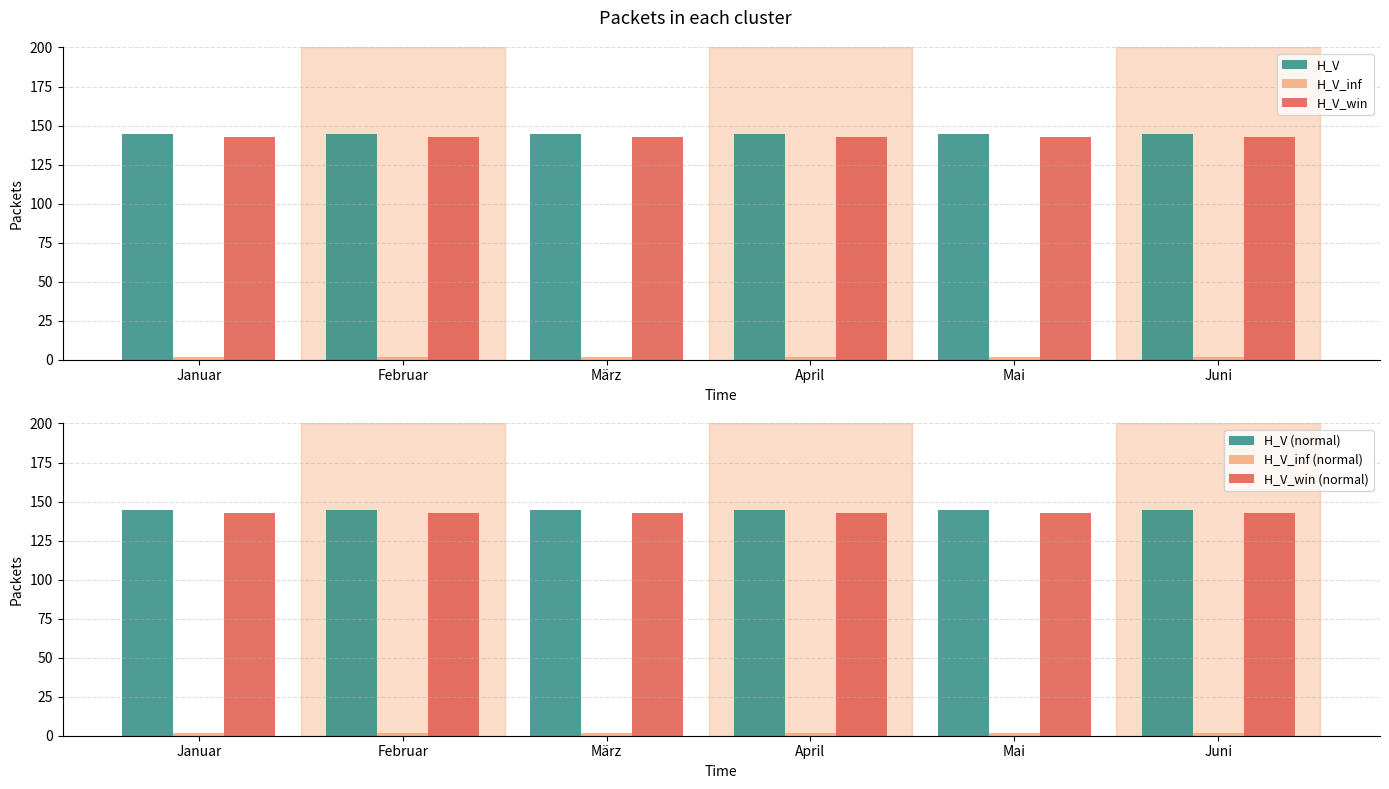

Which category has the highest value in the H_V_inf series?

Januar